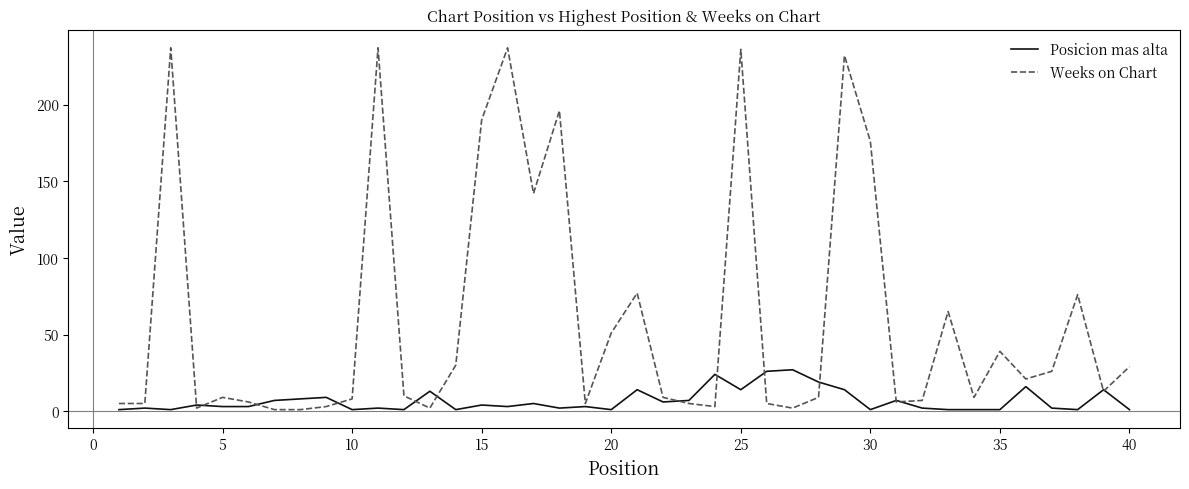

Which series has the largest total across all categories?

Weeks on Chart